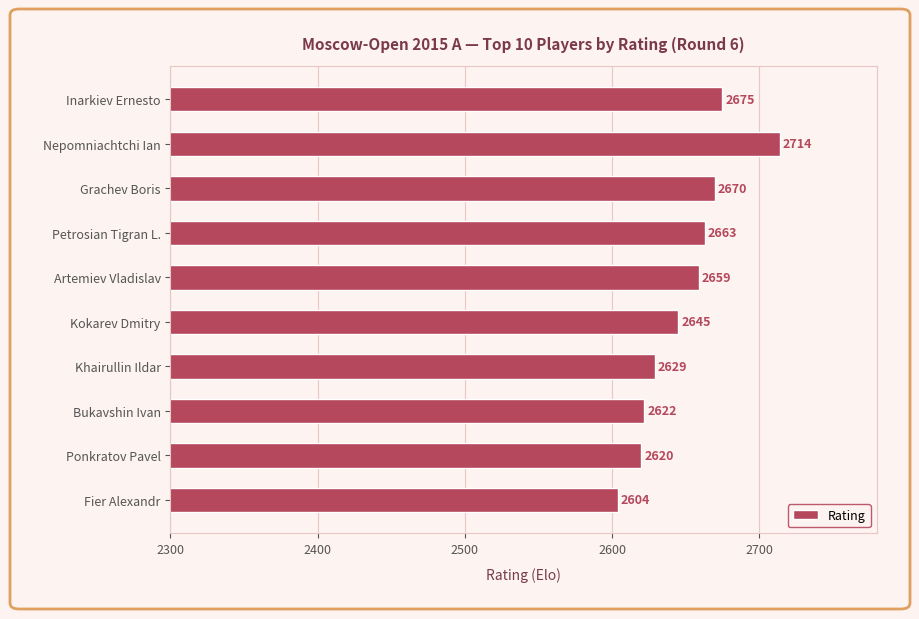

What is the average value?

2650